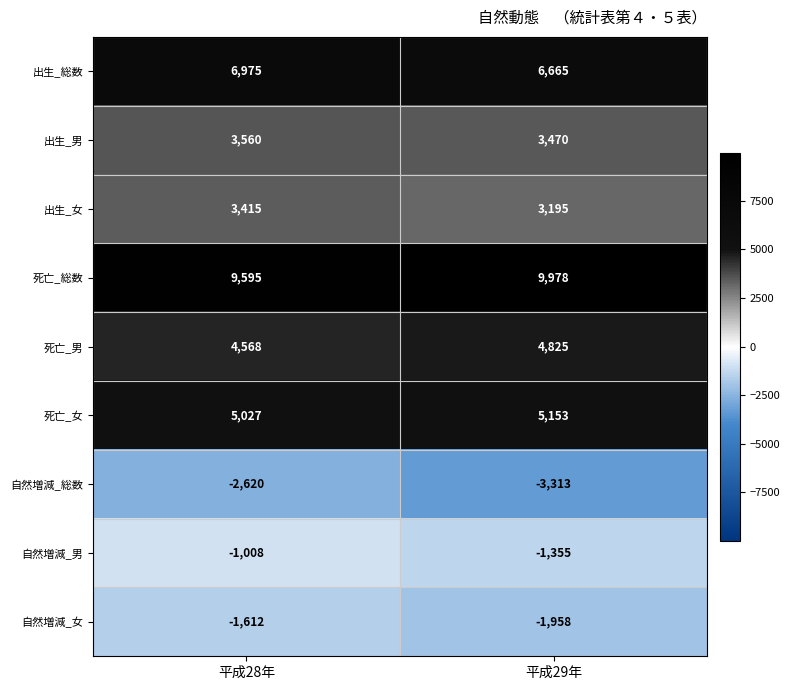

Reading left to right, extract all data points from this chart.

出生_総数: 平成28年=6975	平成29年=6665
出生_男: 平成28年=3560	平成29年=3470
出生_女: 平成28年=3415	平成29年=3195
死亡_総数: 平成28年=9595	平成29年=9978
死亡_男: 平成28年=4568	平成29年=4825
死亡_女: 平成28年=5027	平成29年=5153
自然増減_総数: 平成28年=-2620	平成29年=-3313
自然増減_男: 平成28年=-1008	平成29年=-1355
自然増減_女: 平成28年=-1612	平成29年=-1958